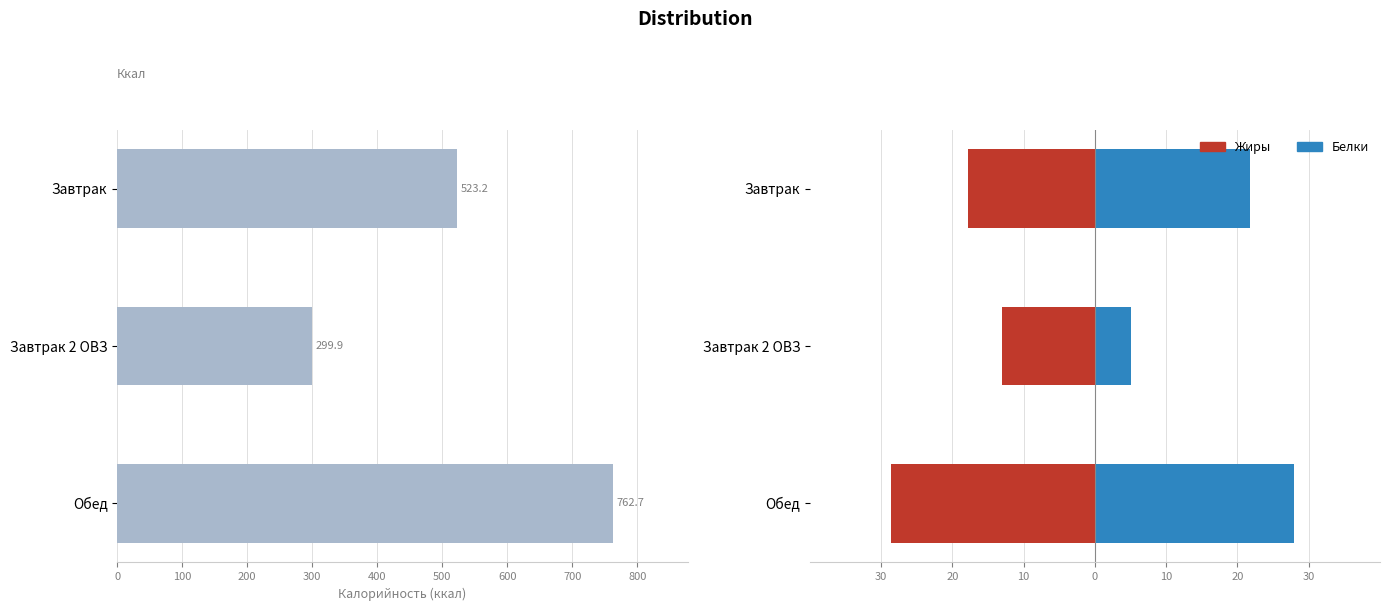

Does the chart contain stacked bars?

No